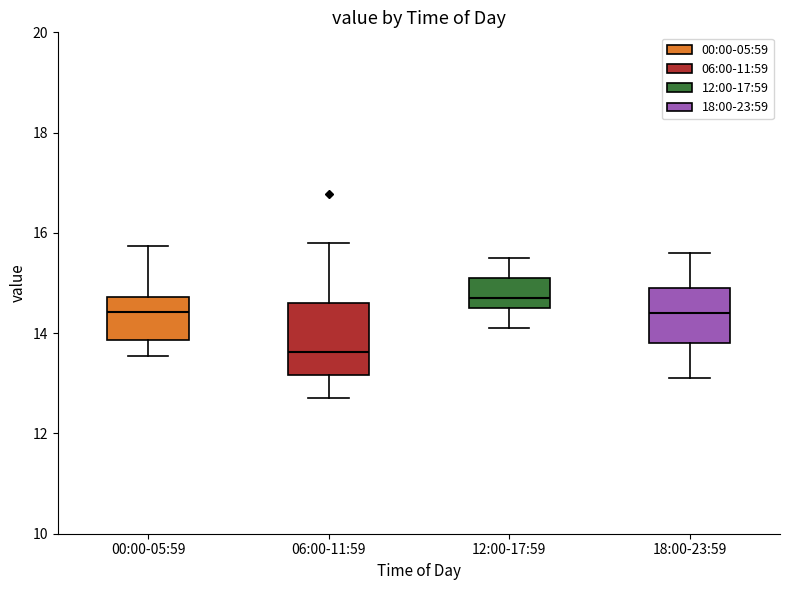

Where is the lower edge of the box for 12:00-17:59 on the y-axis? The values are not printed on the chart, so give them approximately, as read against the axis.

14.6